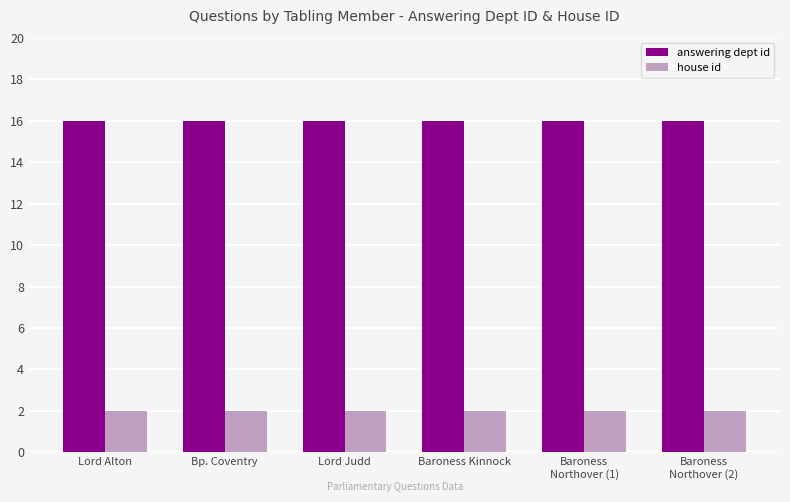

Reading left to right, extract all data points from this chart.

answering dept id: Lord Alton=16	Bp. Coventry=16	Lord Judd=16	Baroness Kinnock=16	Baroness
Northover (1)=16	Baroness
Northover (2)=16
house id: Lord Alton=2	Bp. Coventry=2	Lord Judd=2	Baroness Kinnock=2	Baroness
Northover (1)=2	Baroness
Northover (2)=2